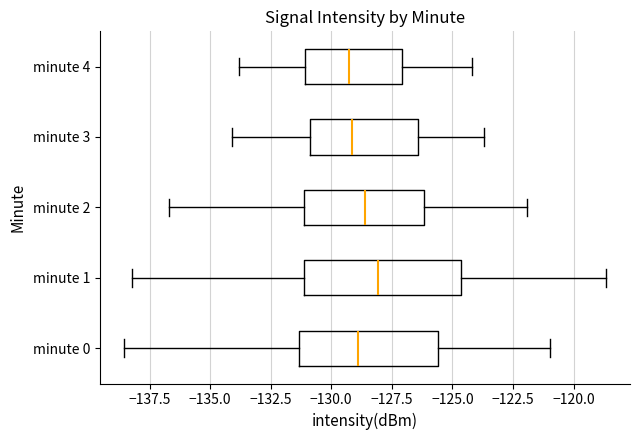

Reading bottom to top, transcribe this box plot: for each box, give where its median line is, the range the box spans, and where its two whiskers end, as read against the x-axis. The values are not printed on the chart, so give them approximately, as read against the axis.

minute 0: median -129.0, box -131.5 to -125.5, whiskers -138.5 to -121.0
minute 1: median -128.0, box -131.0 to -124.5, whiskers -138.0 to -118.5
minute 2: median -128.5, box -131.0 to -126.0, whiskers -136.5 to -122.0
minute 3: median -129.0, box -131.0 to -126.5, whiskers -134.0 to -123.5
minute 4: median -129.0, box -131.0 to -127.0, whiskers -134.0 to -124.0